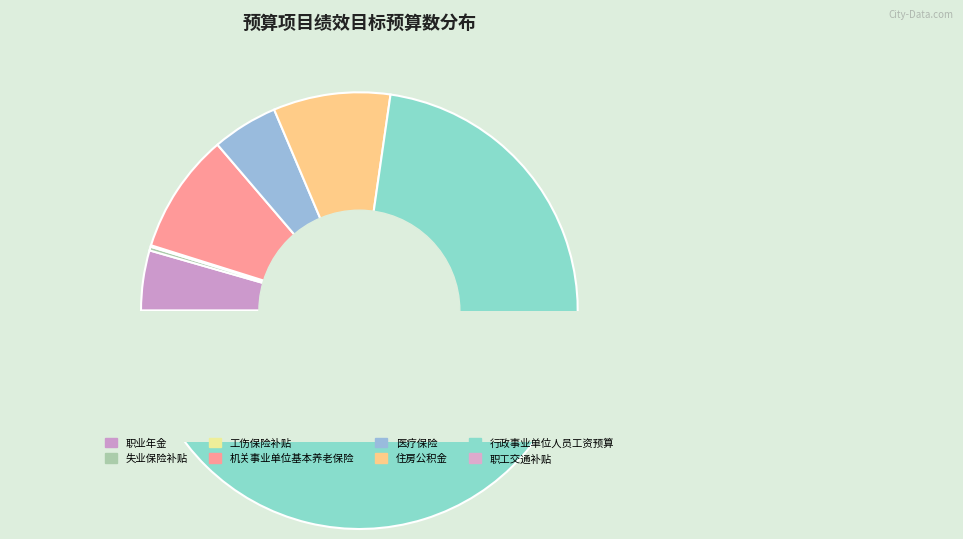

True or false: 机关事业单位基本养老保险 accounts for 9% of the total.

True